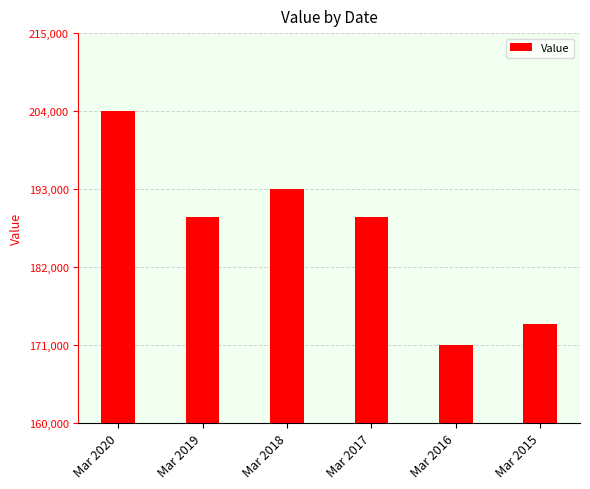

Reading left to right, list all the values displayed in this chart.

Mar 2020=204000	Mar 2019=189000	Mar 2018=193000	Mar 2017=189000	Mar 2016=171000	Mar 2015=174000